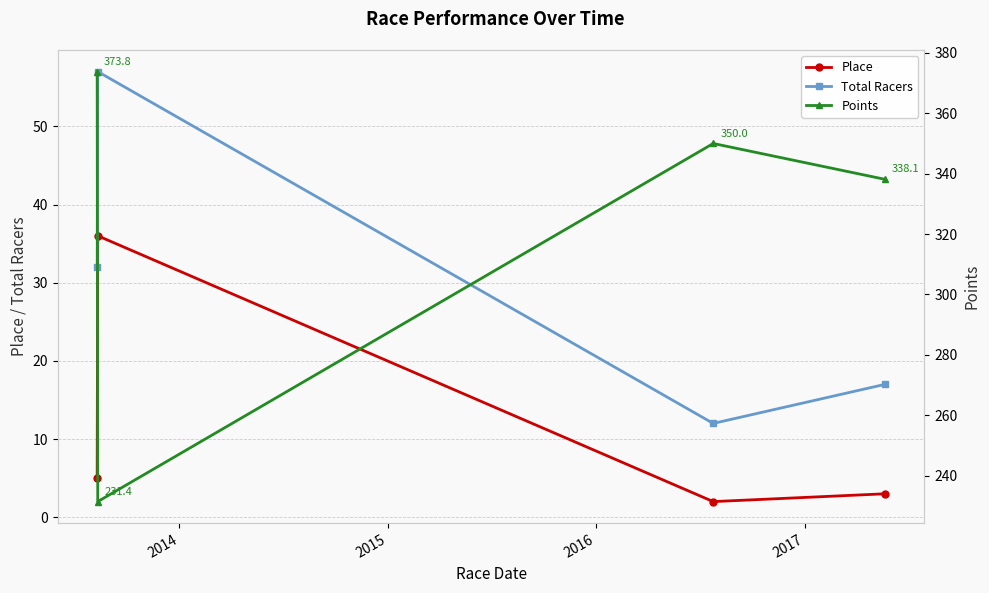

Reading left to right, what are all the values shown in this chart?

Place: 5.0	36.0	2.0	3.0
Total Racers: 32.0	57.0	12.0	17.0
Points: 373.8	231.4	350.0	338.1